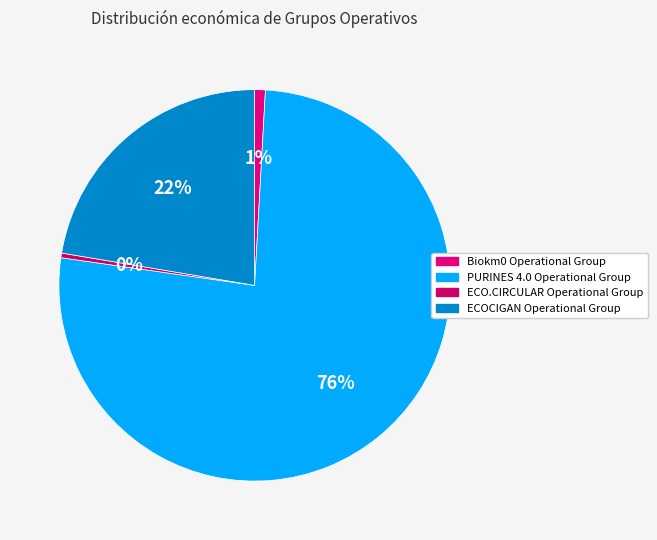

The Biokm0 Operational Group slice represents 1% of the pie. True or false?

True